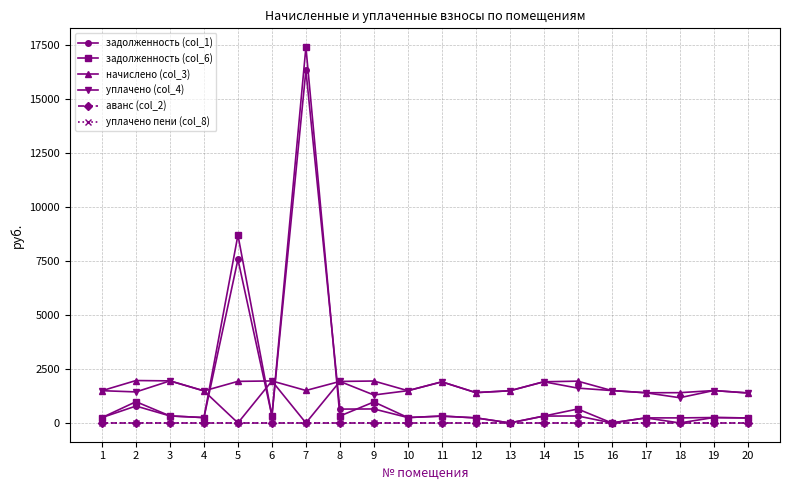

What is the difference between the second highest and minimum values in the уплачено пени (col_8) series?

1.8